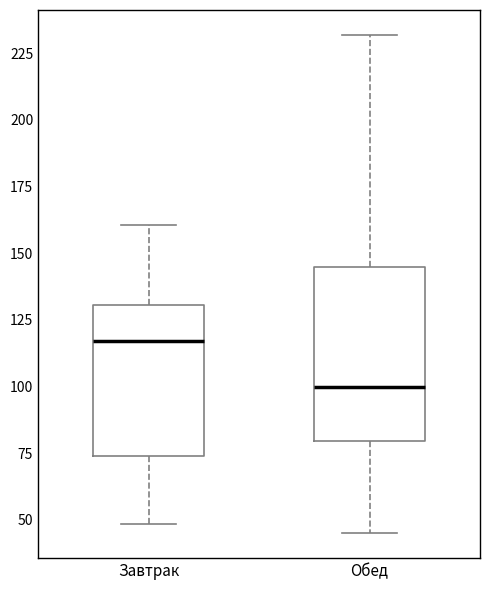

Comparing the boxes themselves (not the whiskers), which one is the tallest?

Обед